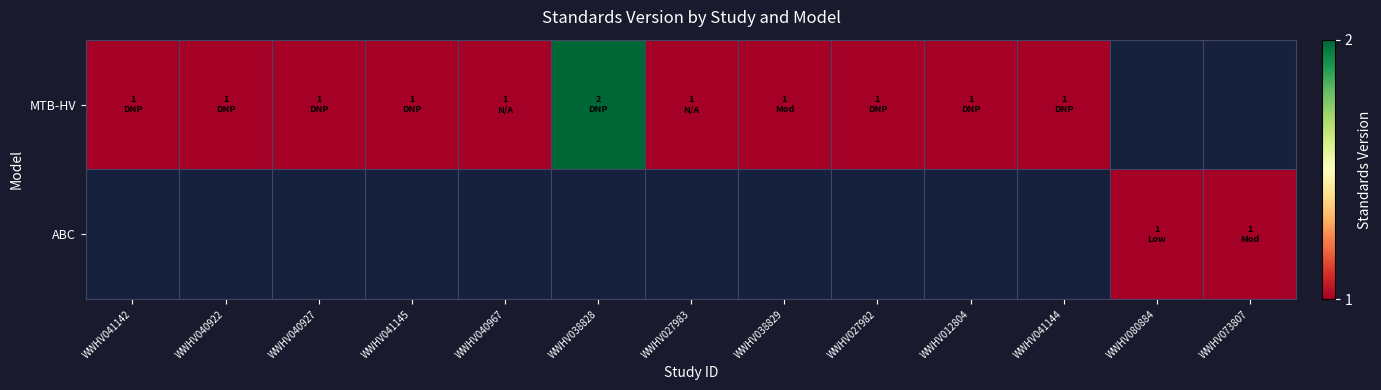

Between WWHV041145 and WWHV080884, which is larger?

WWHV080884